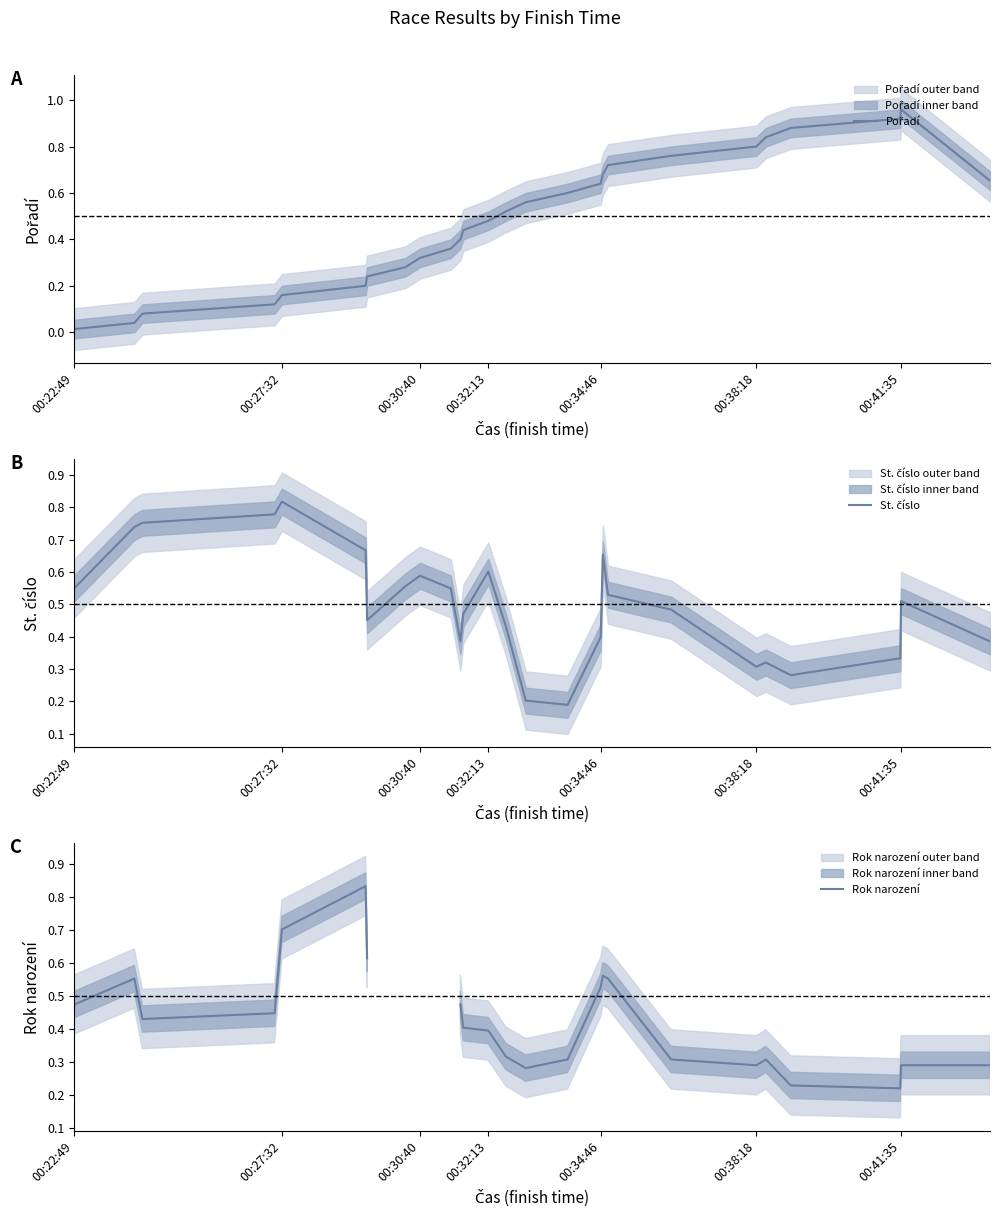

Is this an area chart (filled region under the line)?

No